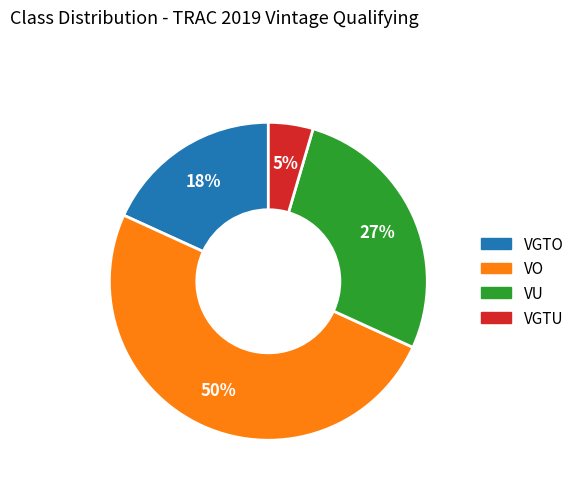

Which has a higher value, VO or VGTU?

VO